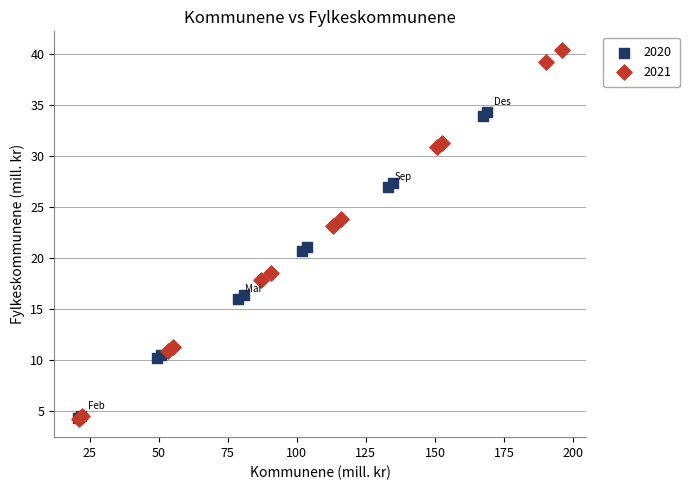

Which series has the widest spread of Y values?

2021